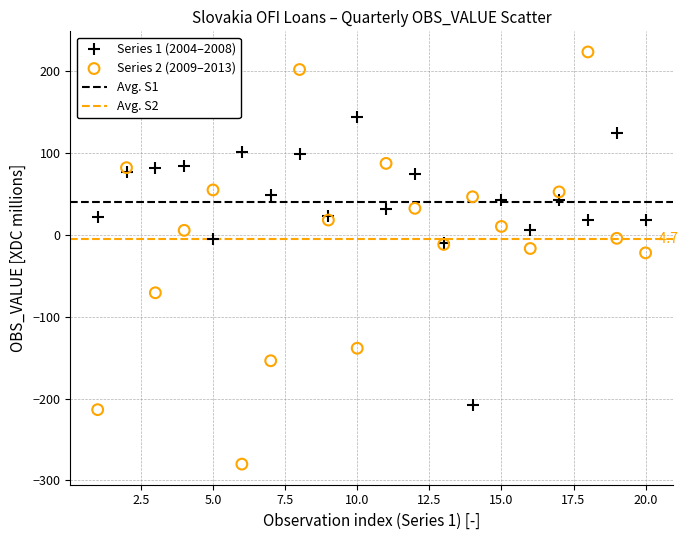

What is the X range (max minus min) for the scatter plot?

19.0